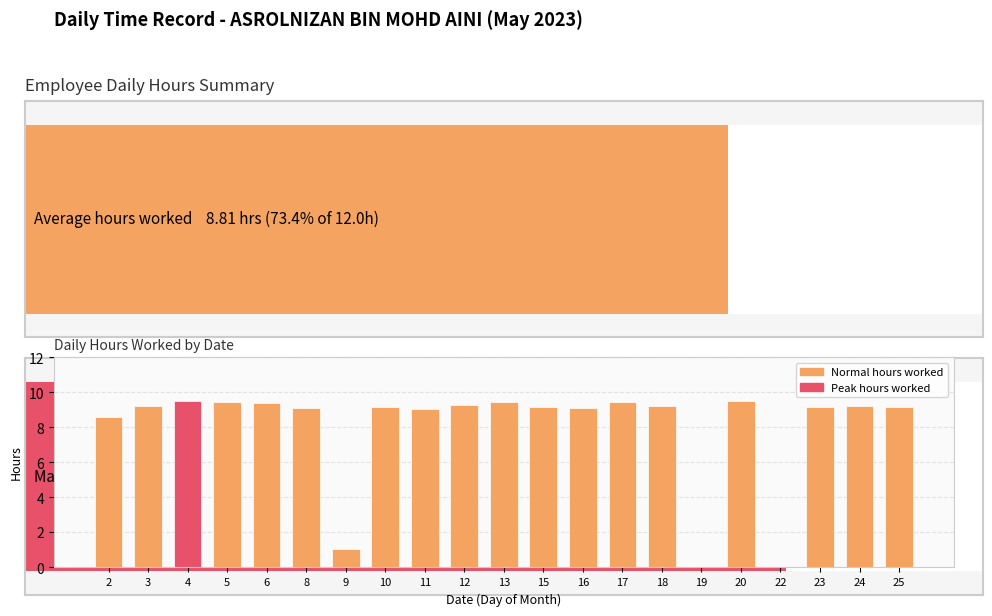

How many values are below 9?

4